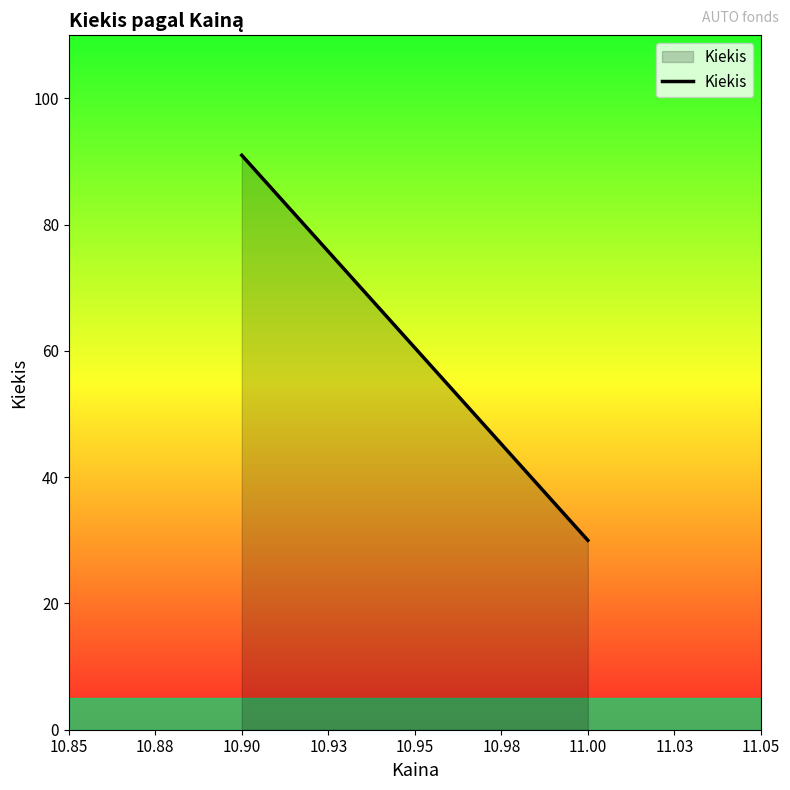

What is the difference between the maximum and minimum values?

61